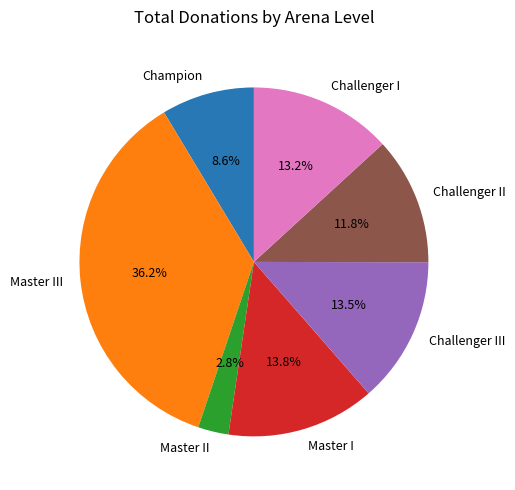

What percentage is NOT represented by Master I?

86.2%